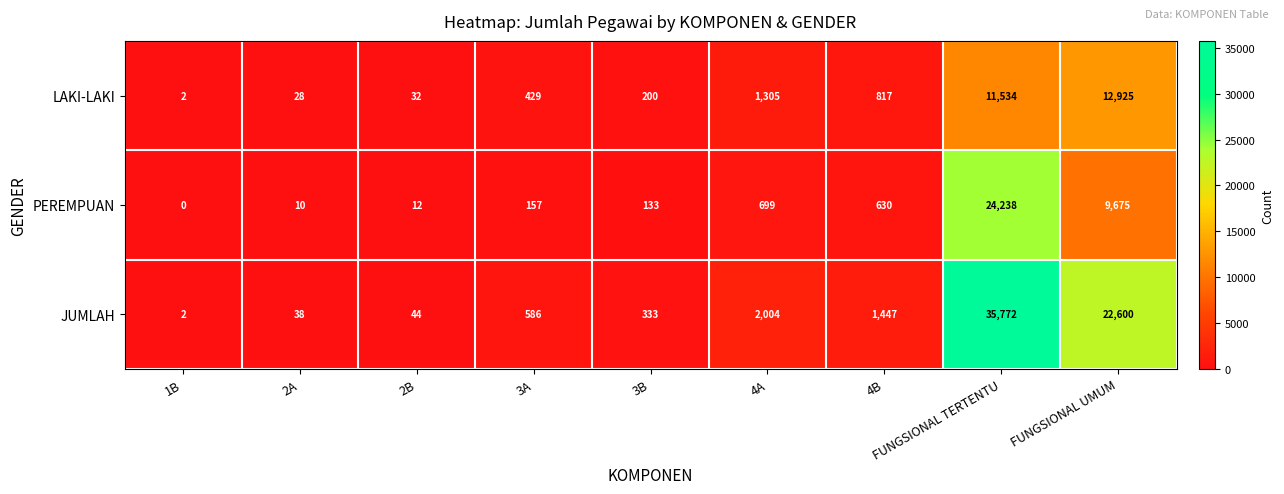

The value of JUMLAH at FUNGSIONAL TERTENTU is 35772. True or false?

True